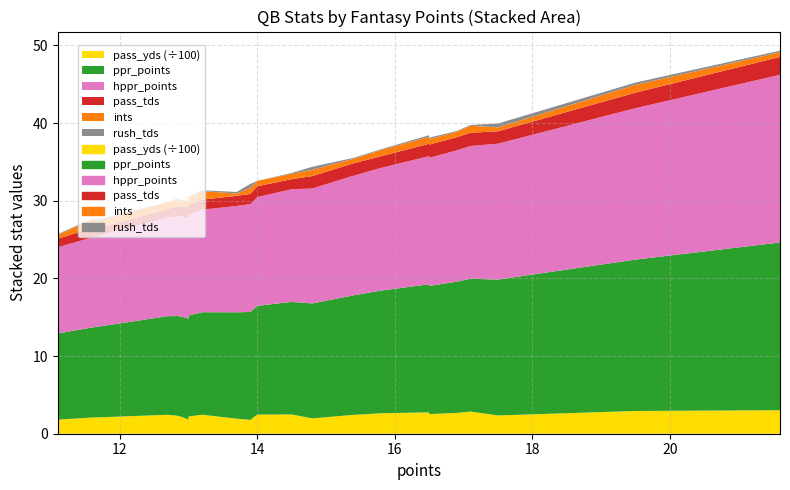

True or false: ppr_points has more than 1 points higher than both neighbors.

False